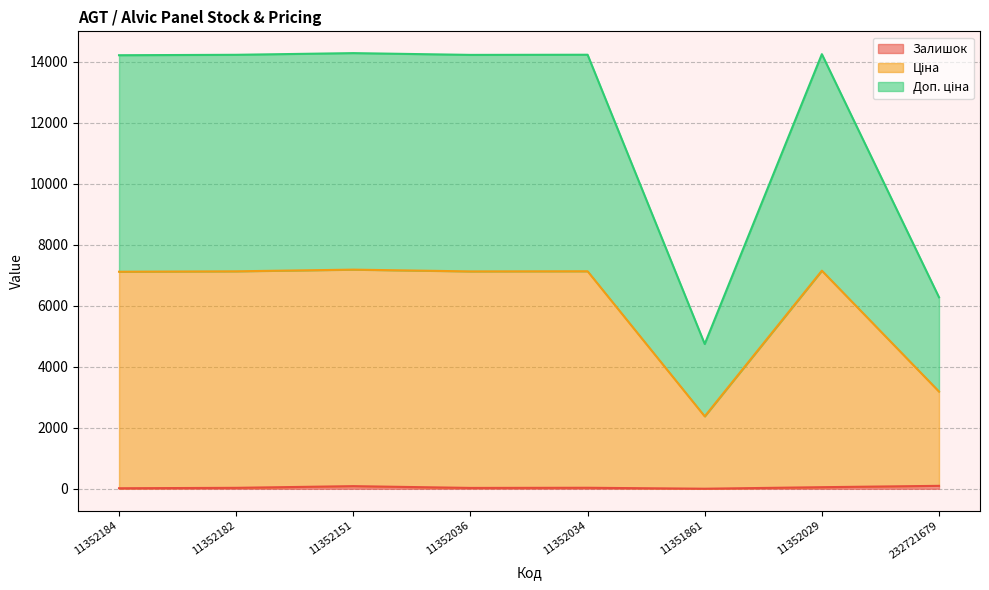

Does the chart have visible grid lines?

Yes